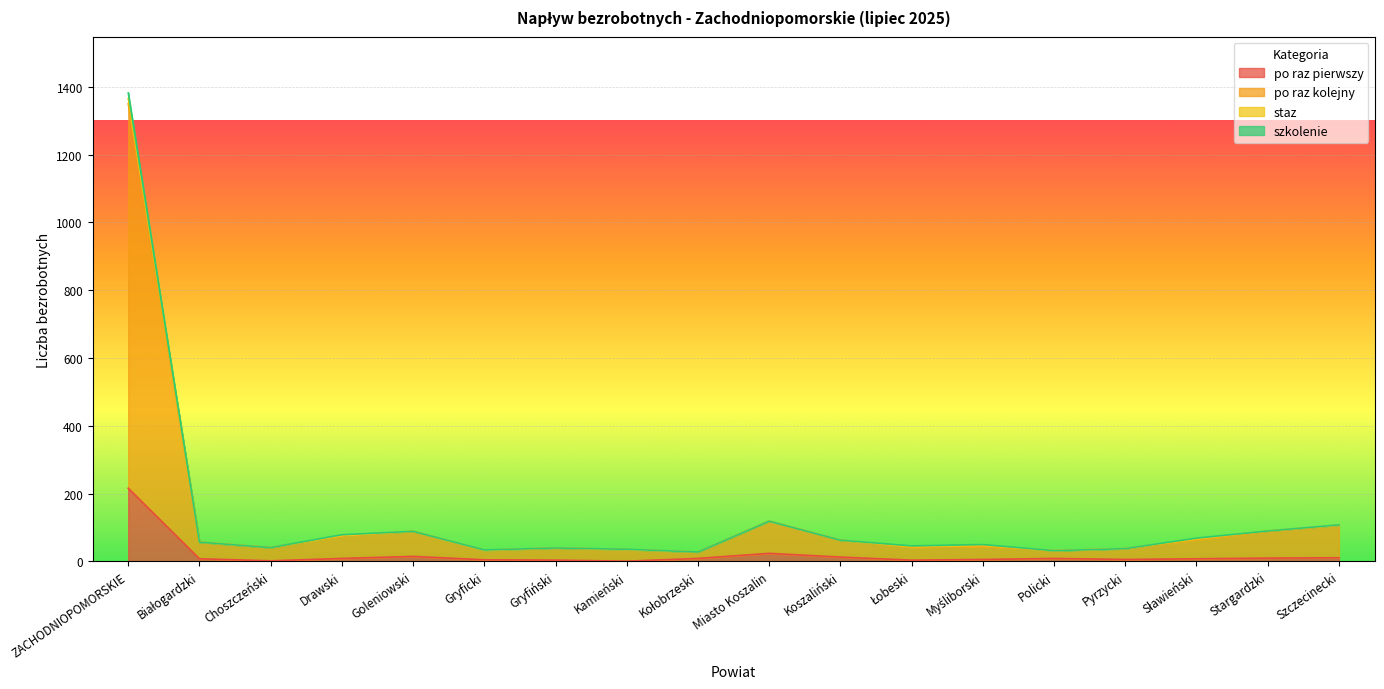

What is the sum of all po raz pierwszy values?

360